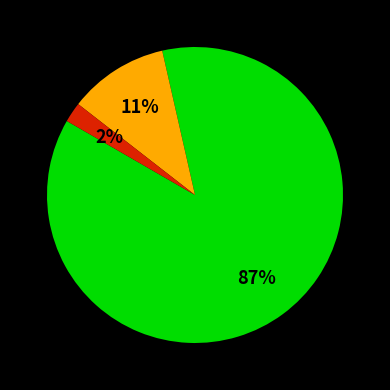

How many slices are in this pie chart?

3